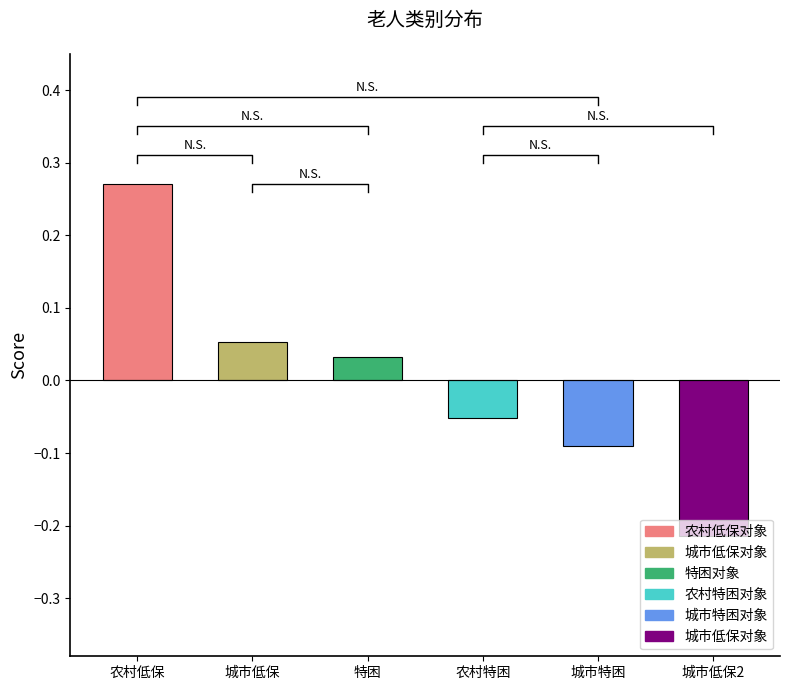

Count the number of values greater than 0.

3